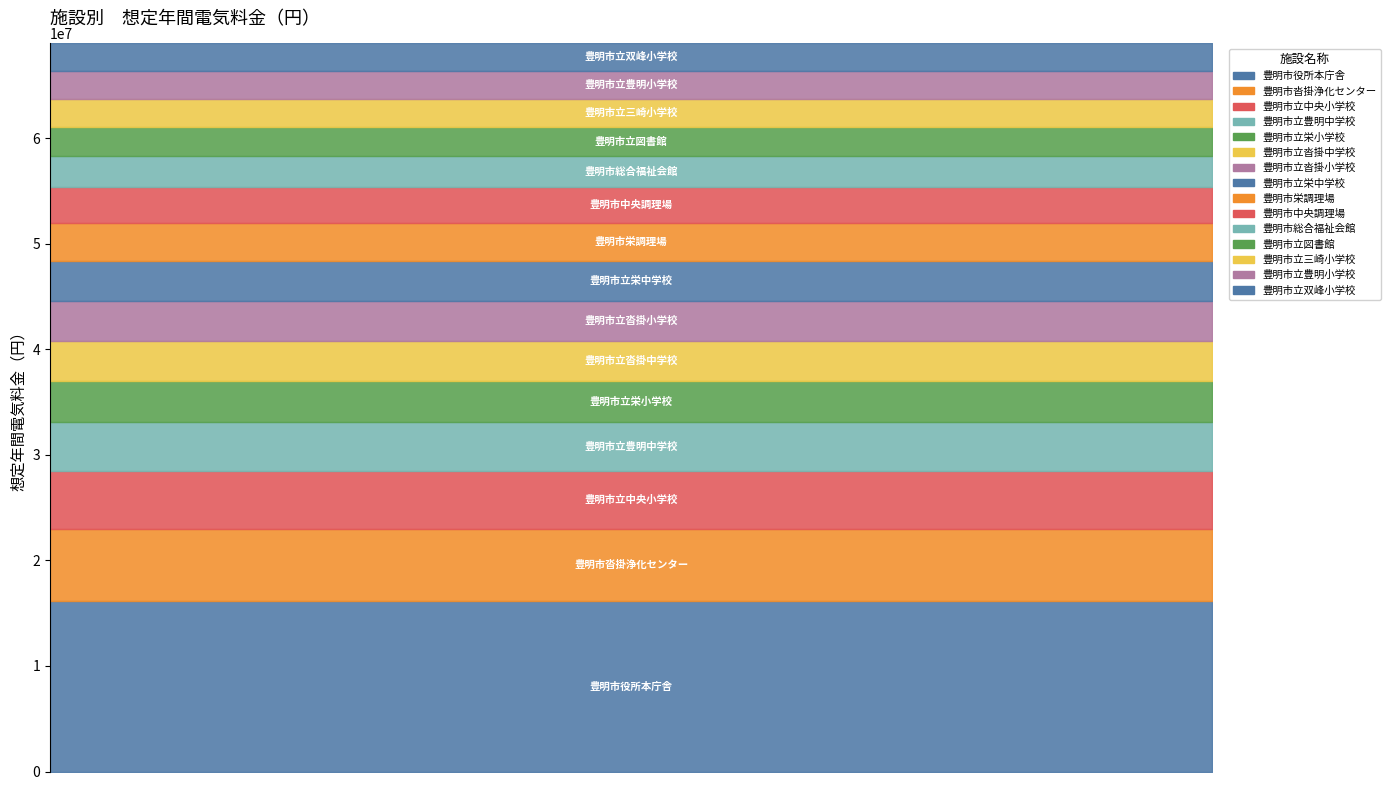

What is the label of the 10th point from the left?

豊明市立三崎小学校